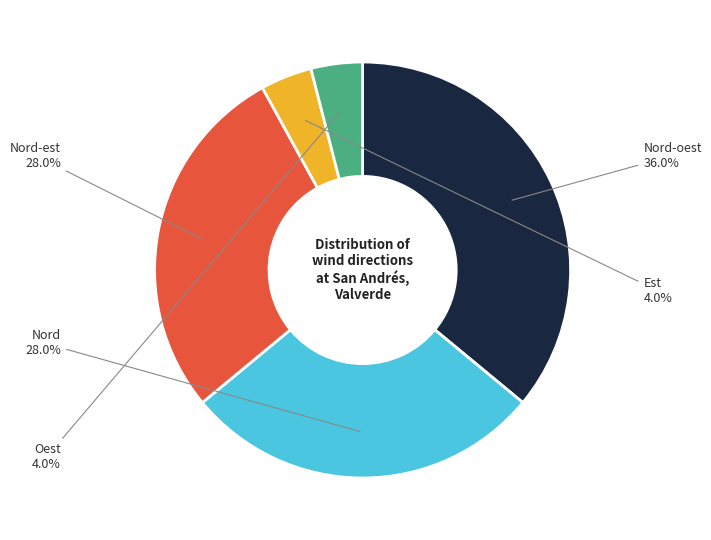

Combined, do Oest and Nord-est account for over 50%?

No